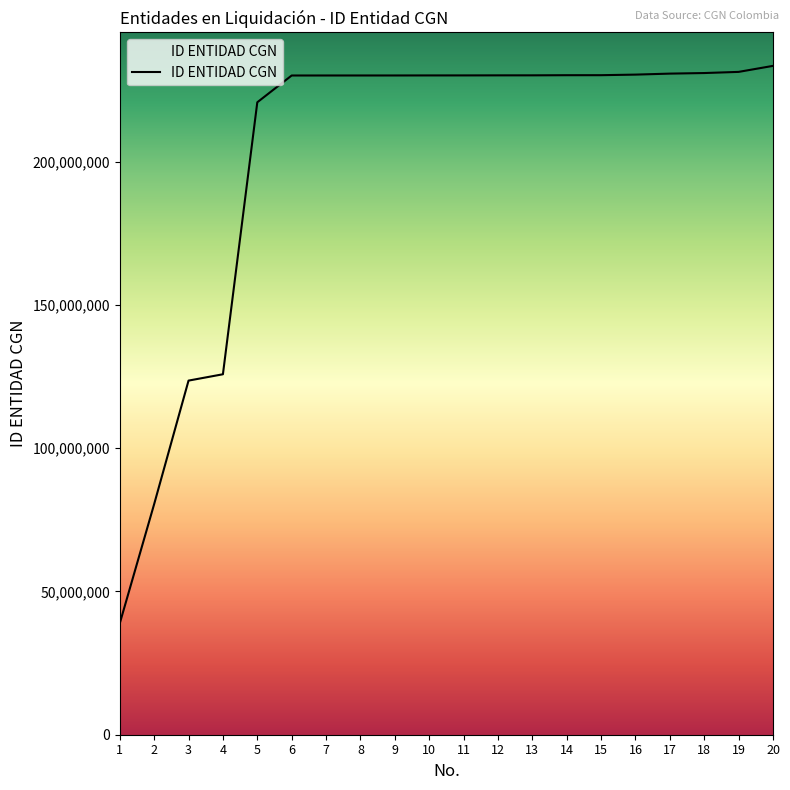

Which category has the highest value across all series?

20